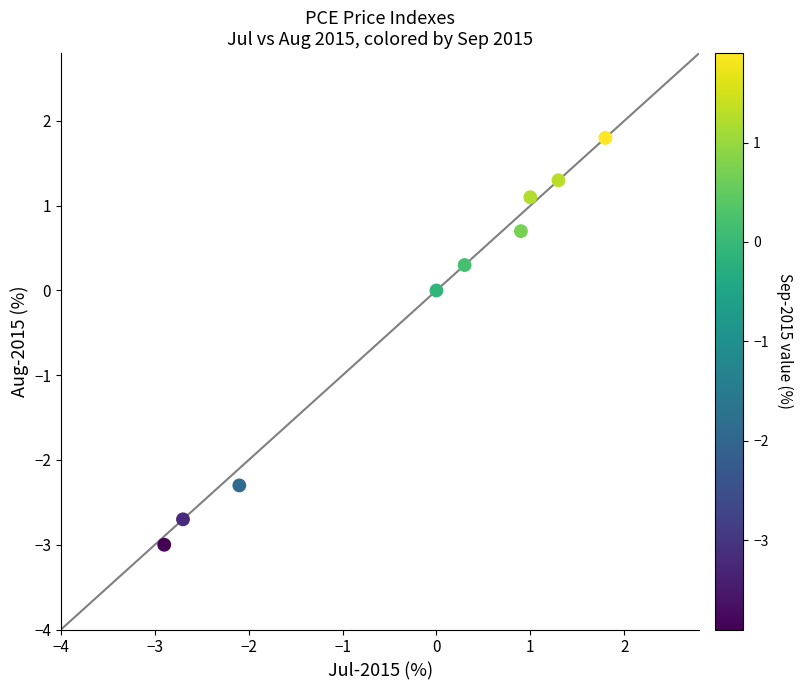

What is the range of Y values (max minus min)?

4.8